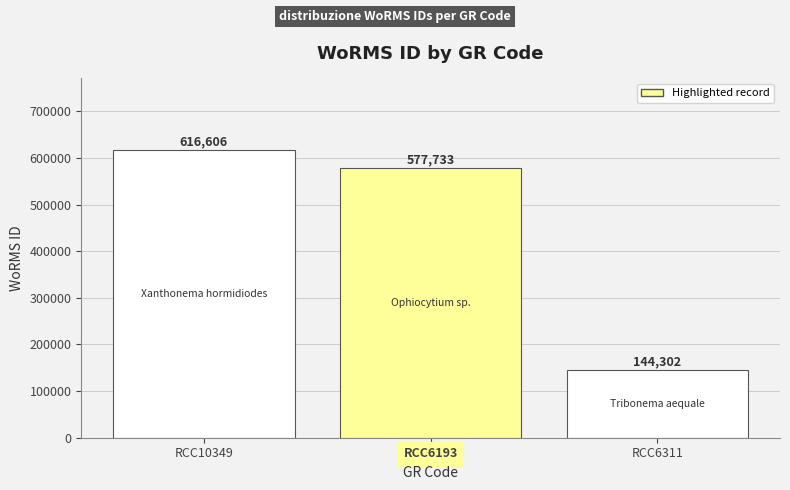

The value at RCC6311 is 244744. True or false?

False